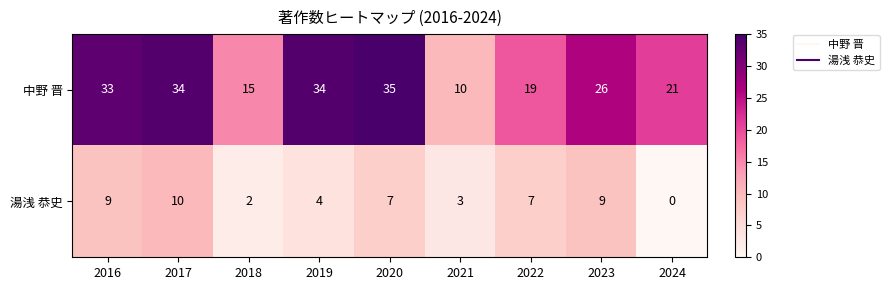

The 湯浅 恭史 series shows 2 at 2018. True or false?

True